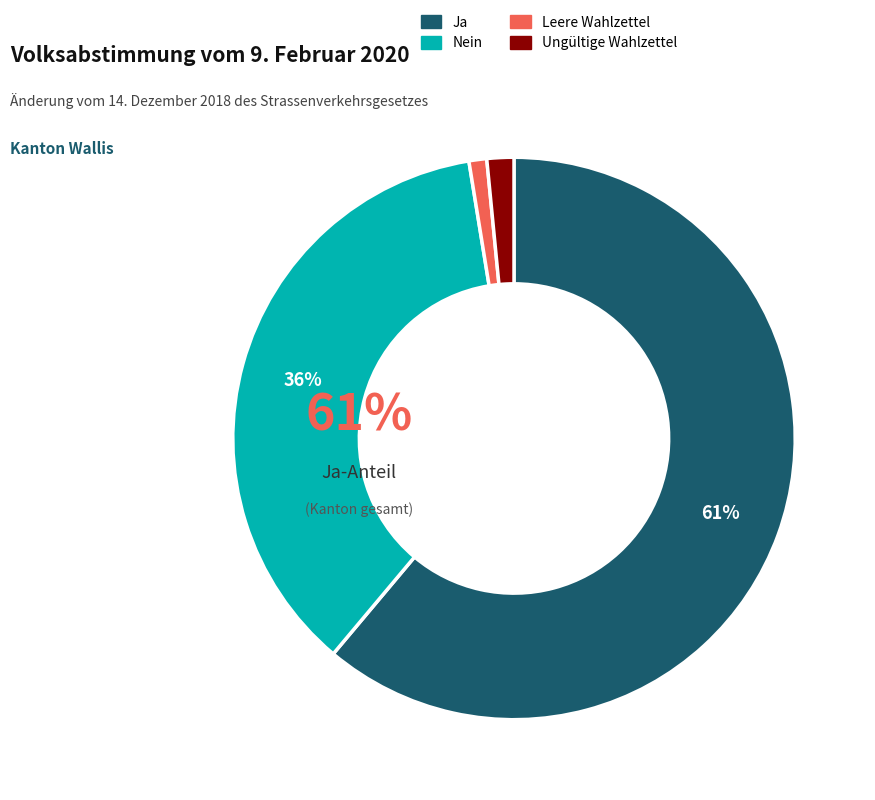

What is the smallest slice in the pie chart?

Leere Wahlzettel